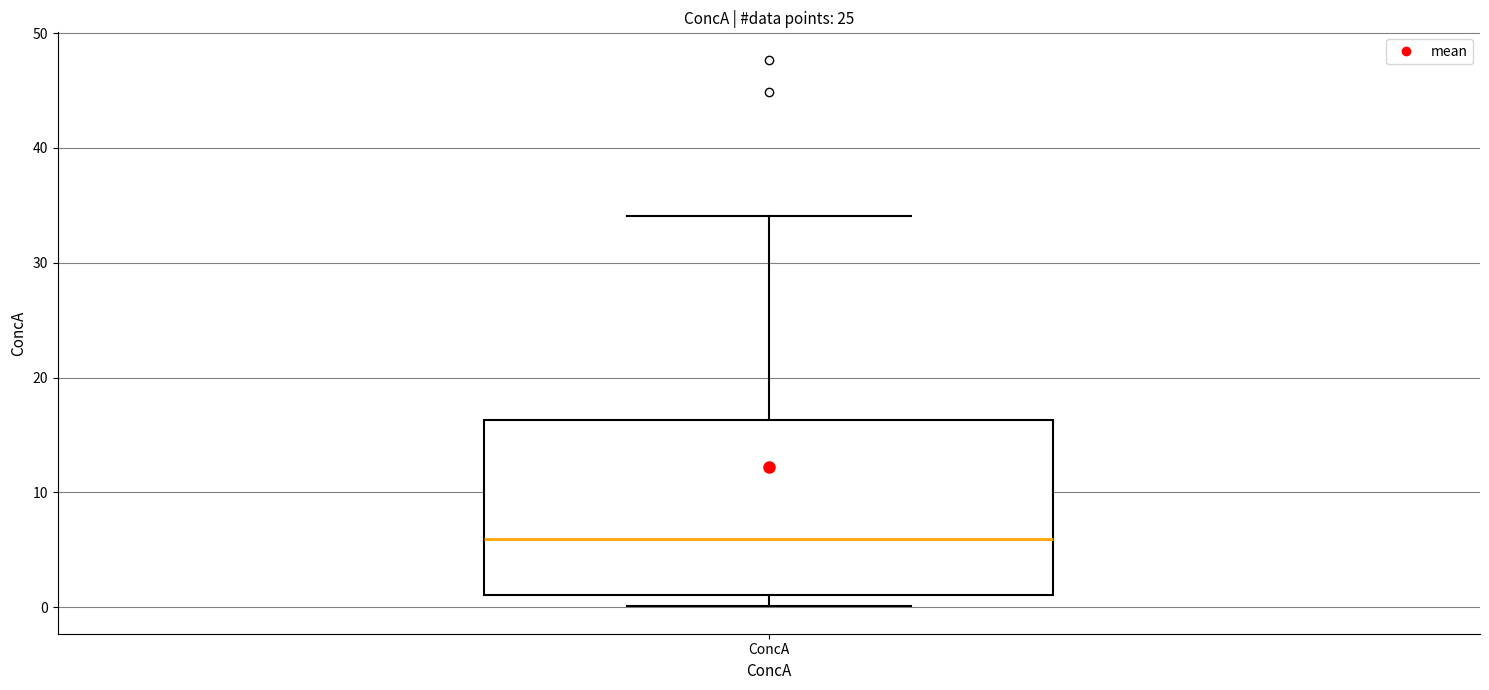

Transcribe this box plot: give where the median line is, the range the box spans, and where the two whiskers end, as read against the y-axis. The values are not printed on the chart, so give them approximately, as read against the axis.

median 6, box 1 to 16, whiskers 0 to 34